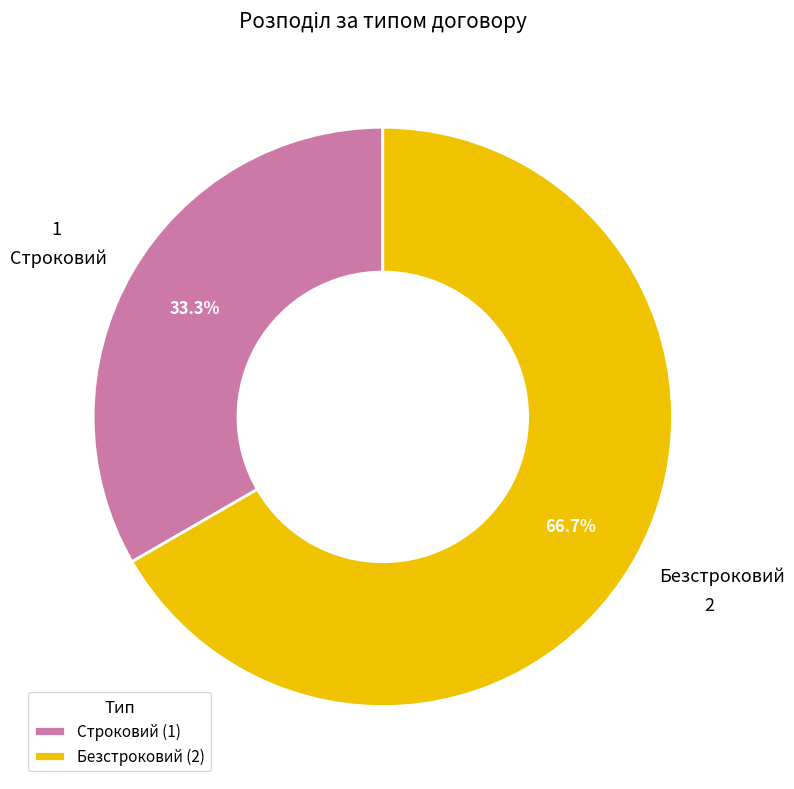

Rank the categories by value from highest to lowest.

Безстроковий, Строковий